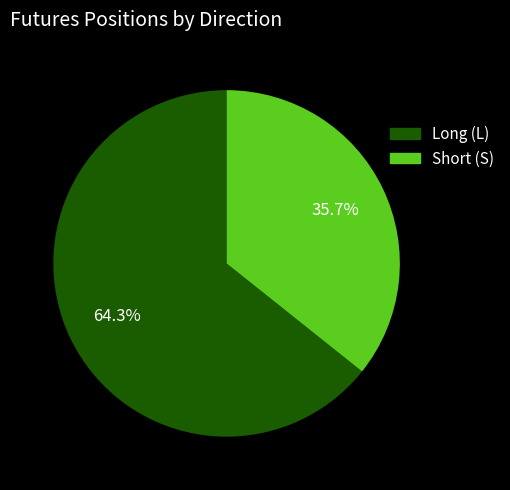

The Short (S) slice represents 36% of the pie. True or false?

True